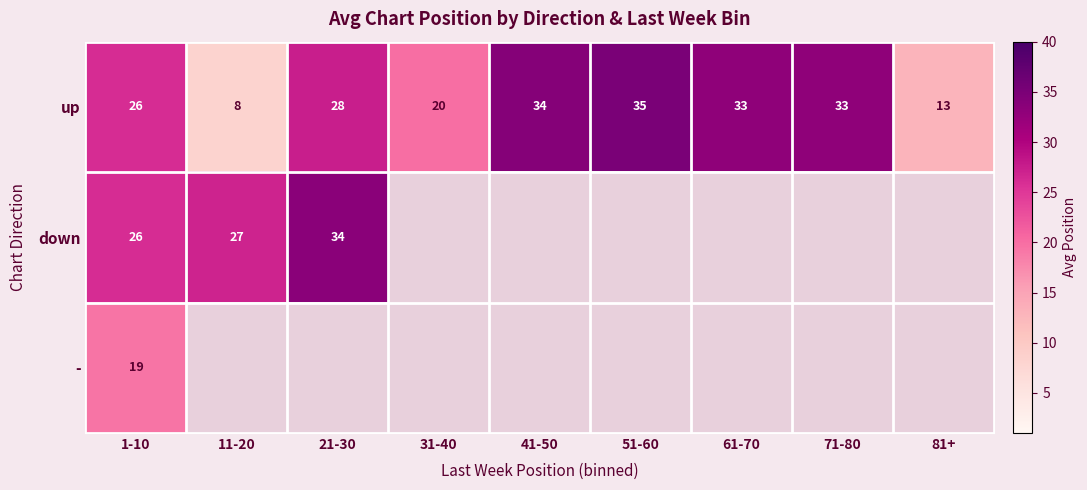

Where is up nearest to the value 21?

31-40